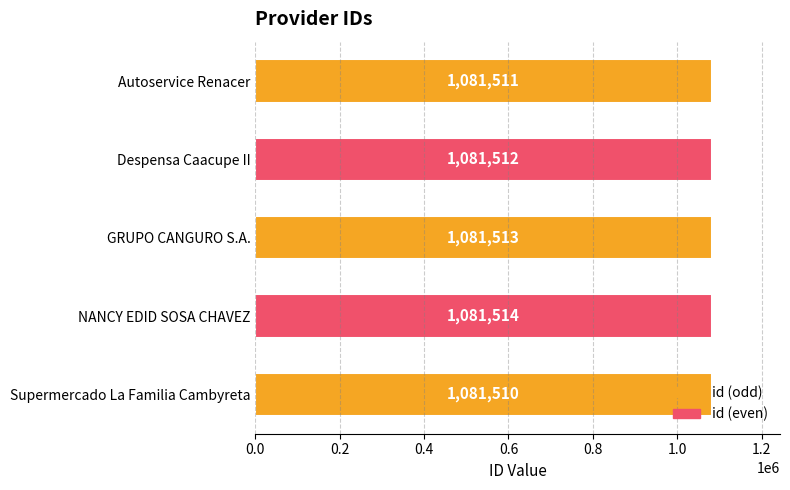

What is the minimum value shown in the chart?

1081510